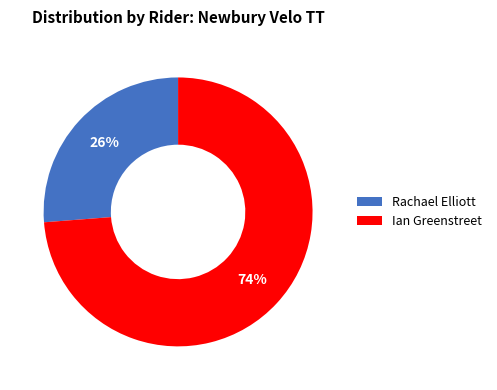

Is there a majority slice in this chart?

Yes